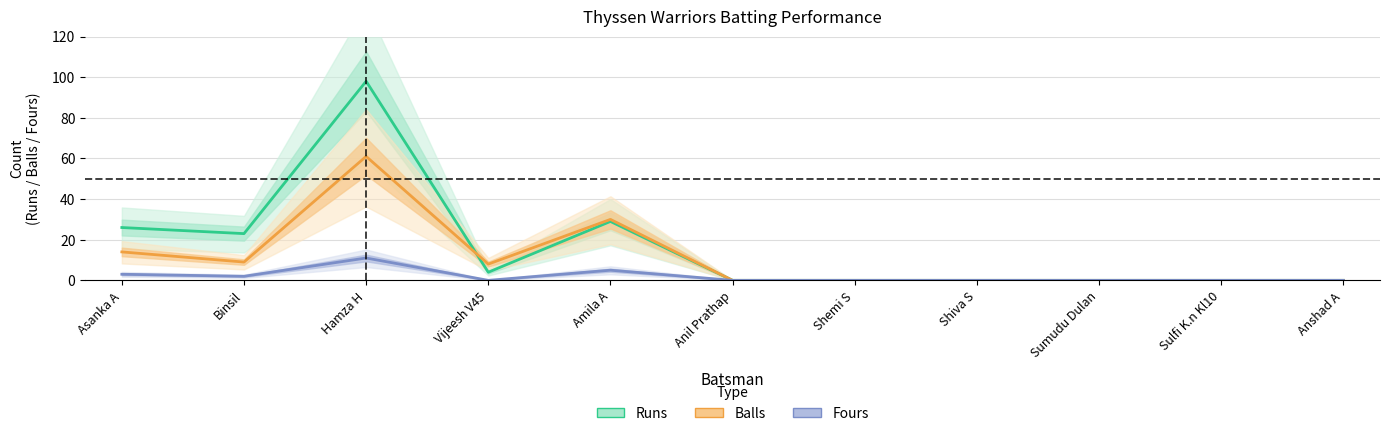

How many positive values does the Fours series have?

4